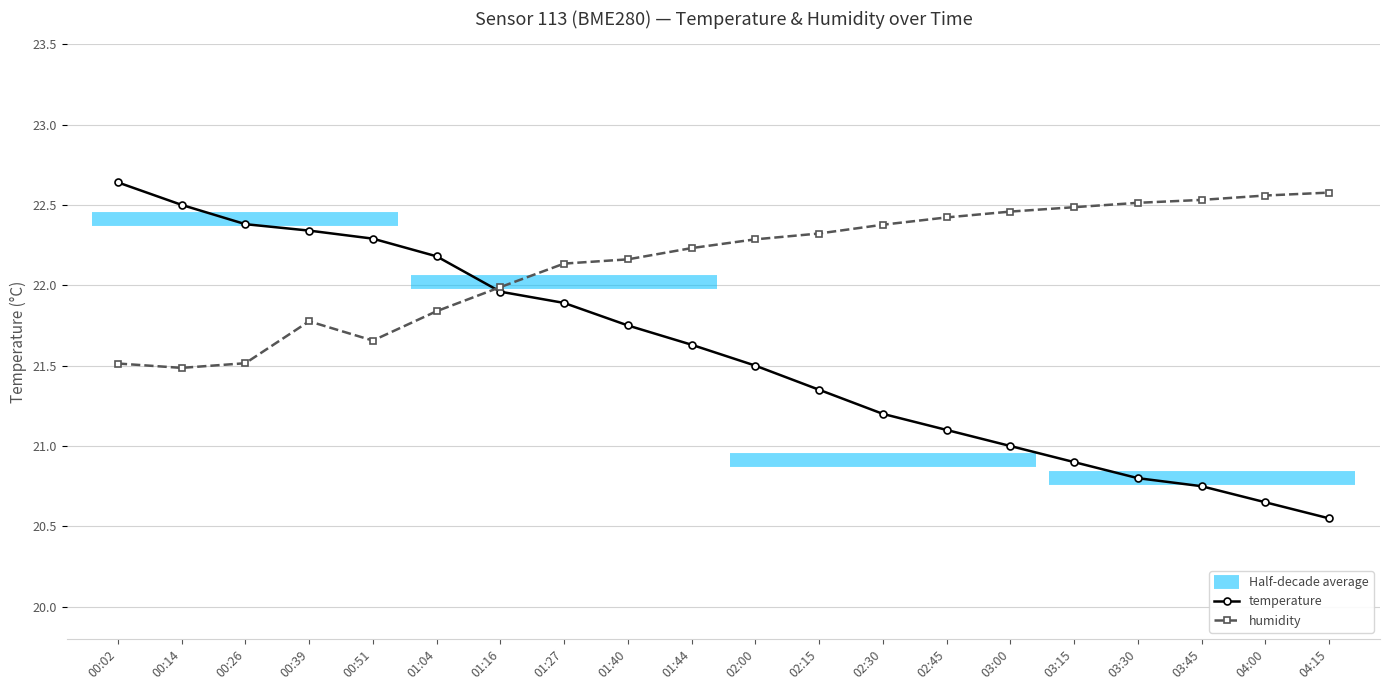

Which series has the largest range (max minus min)?

temperature